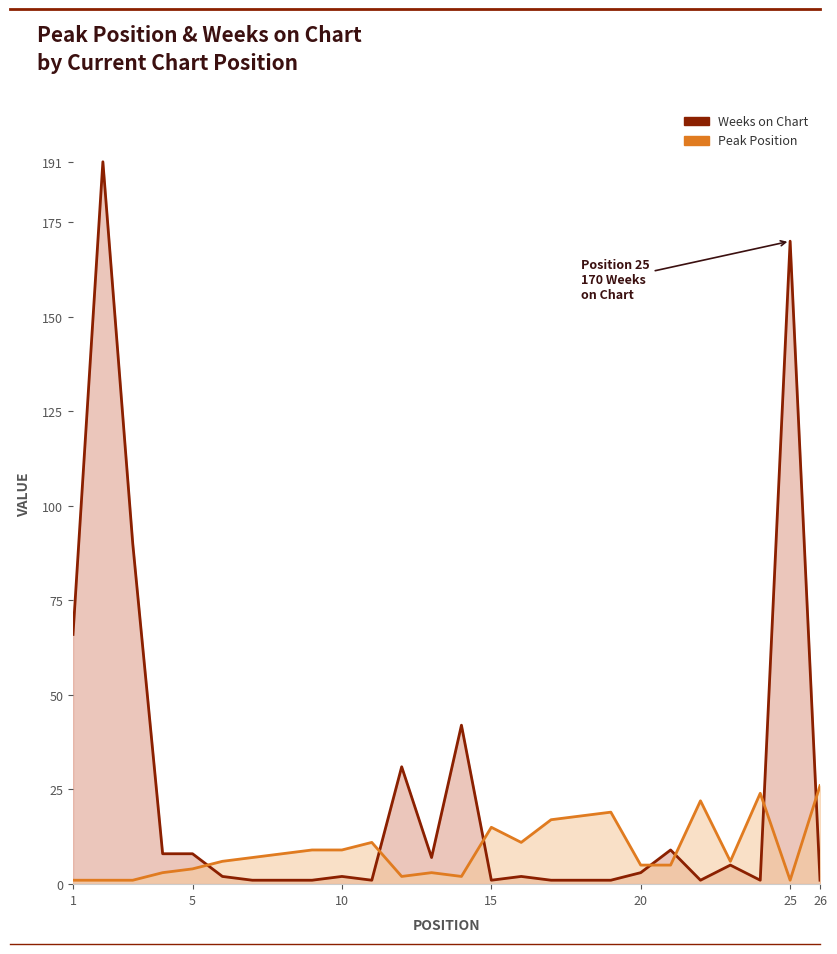

The value of Peak Position at 20 is 8. True or false?

False